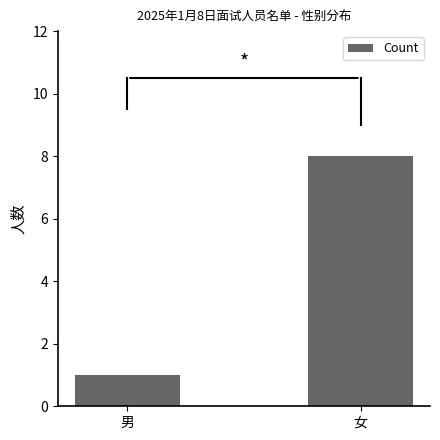

How many values are below 8?

1